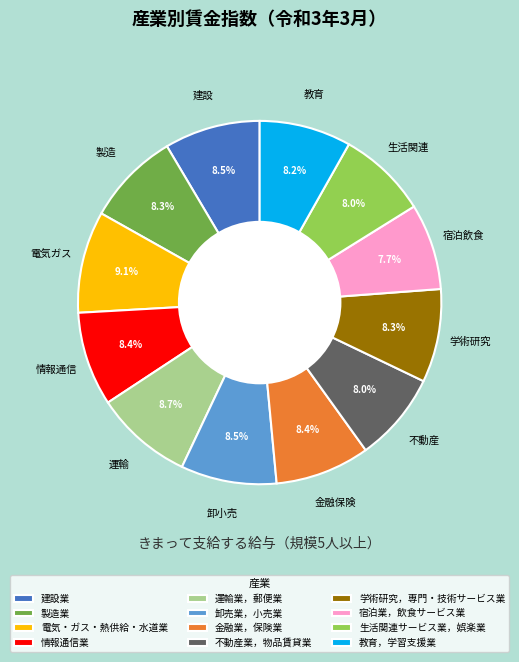

To the nearest percent, what portion does 運輸業，郵便業 represent?

9%